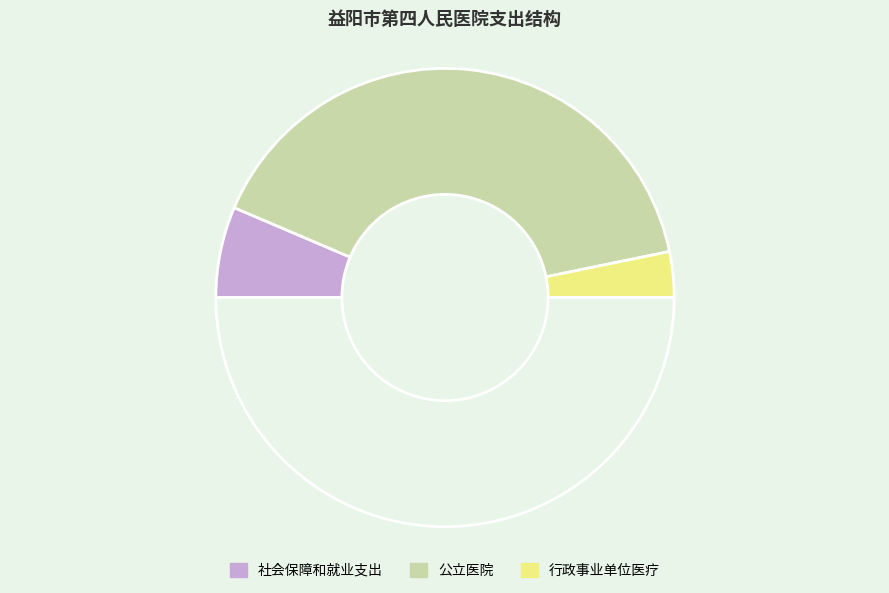

What is the smallest slice in the pie chart?

行政事业单位医疗